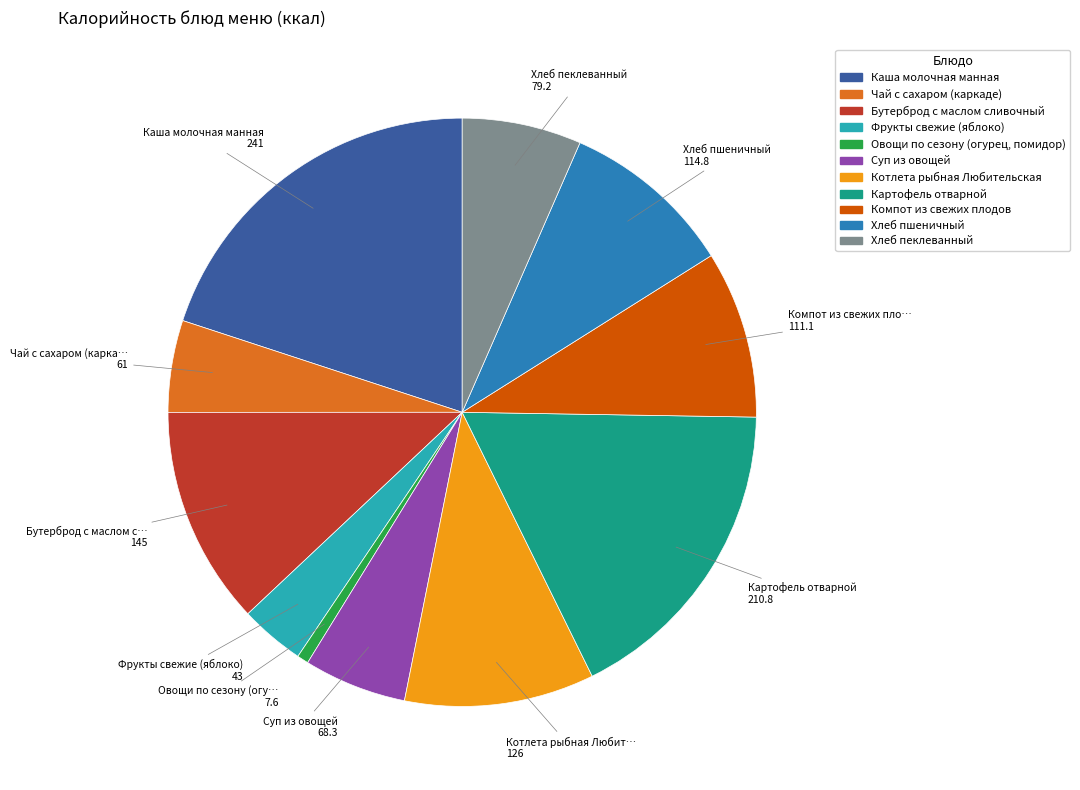

What is the smallest slice in the pie chart?

Овощи по сезону (огурец, помидор)